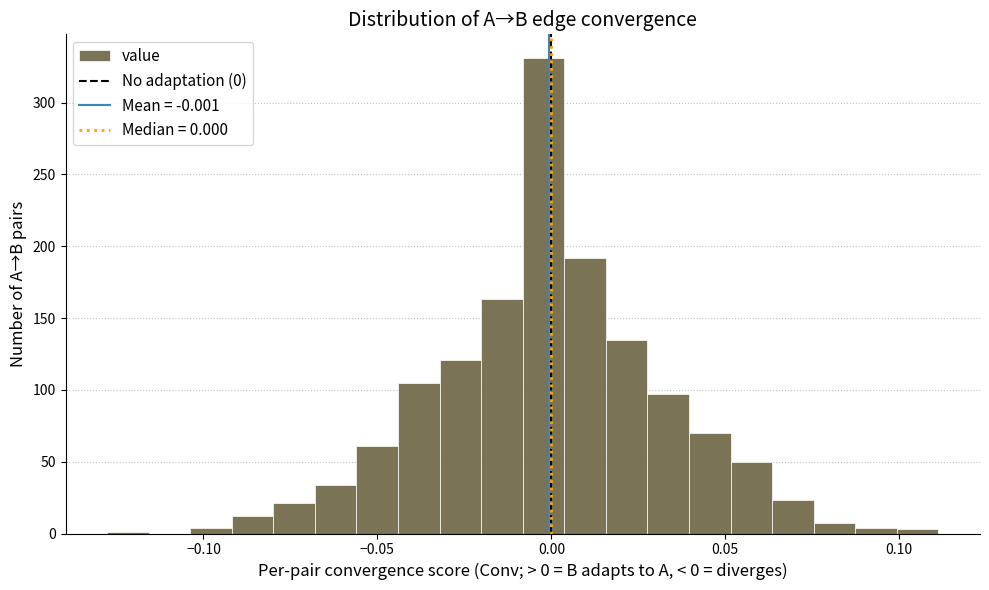

Around what value on the x-axis is the tallest bar? Give the approximate position of its centre, as read against the axis.

0.000